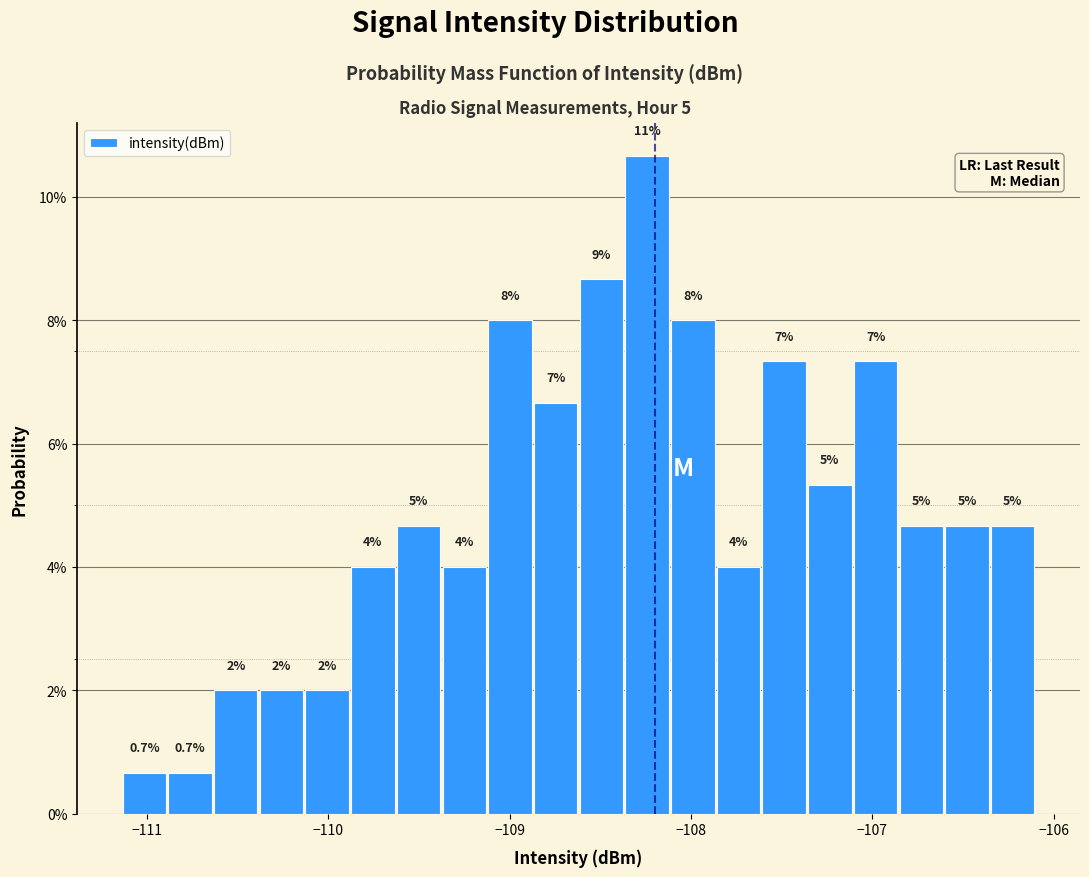

Read against the x-axis, roughly where is the centre of the tallest bar?

-108.2